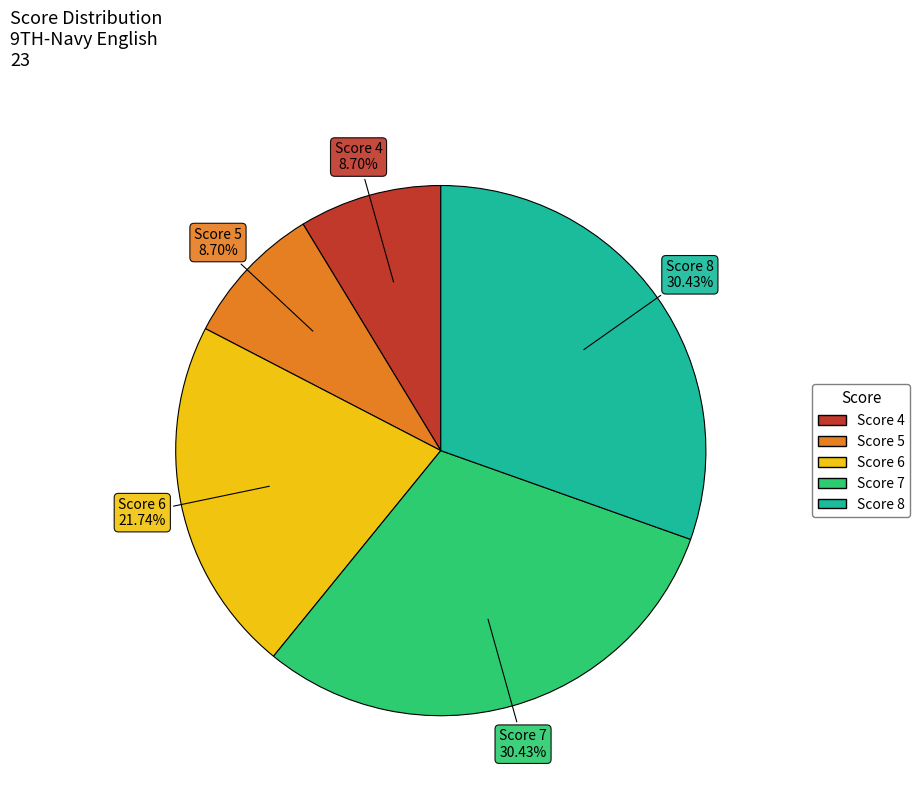

How many slices are in this pie chart?

5